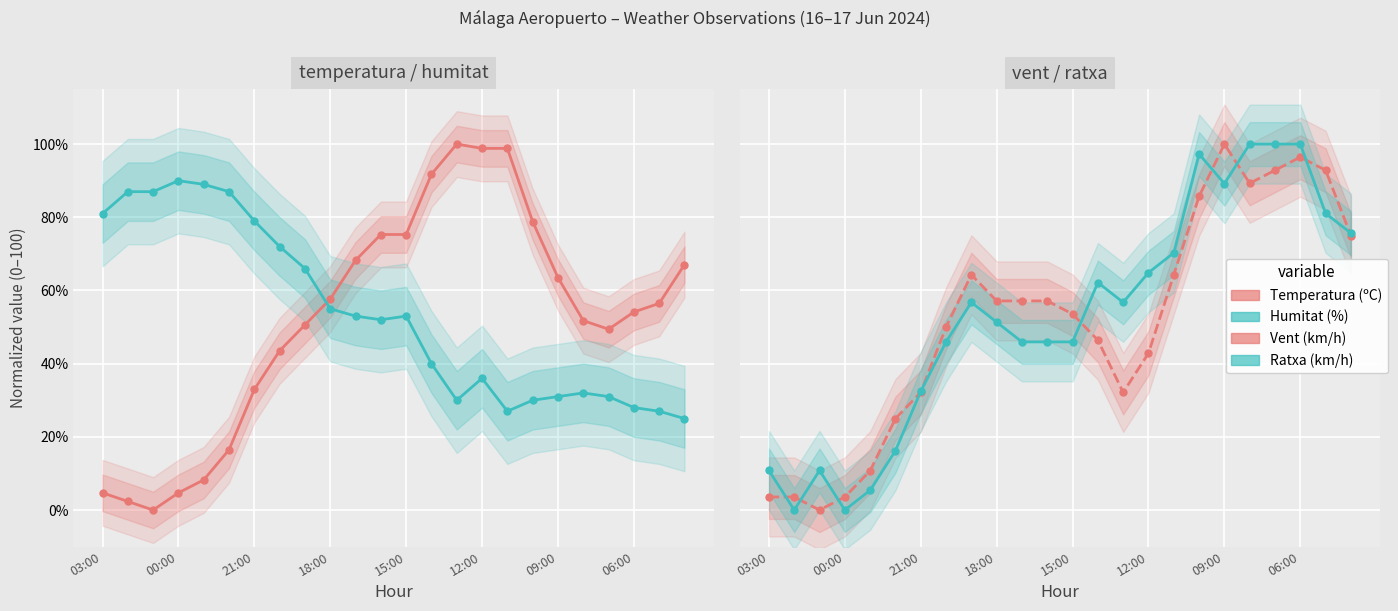

Rank the series by their average value, from lowest to highest.

Velocitat del vent (km/h), Temperatura (ºC), Ratxa (km/h), Humitat (%)